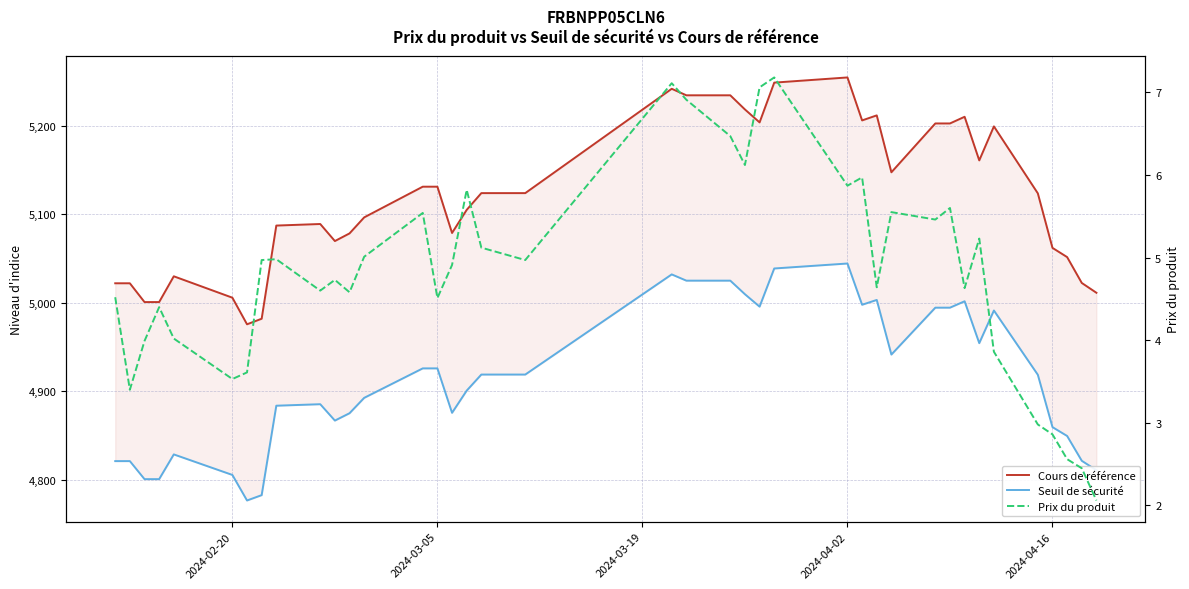

True or false: Prix du produit and Seuil de sécurité cross at least once.

False